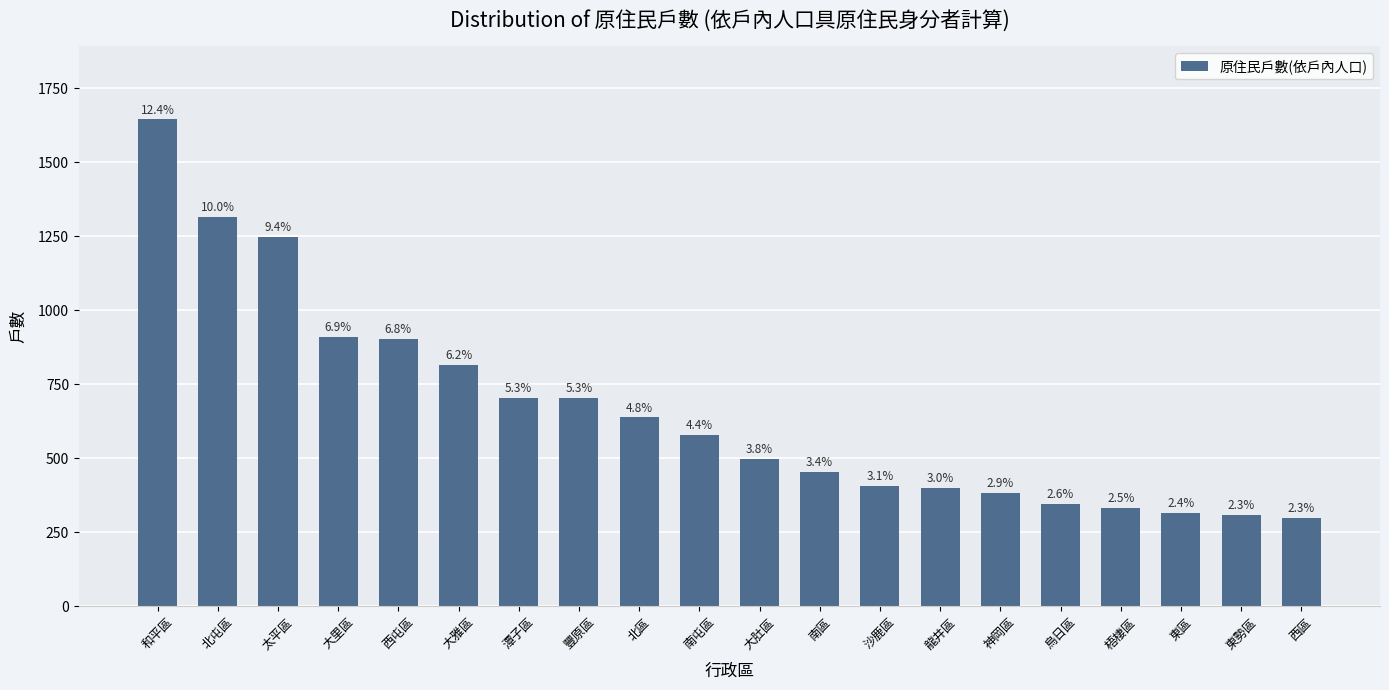

How many bars are there in total?

20